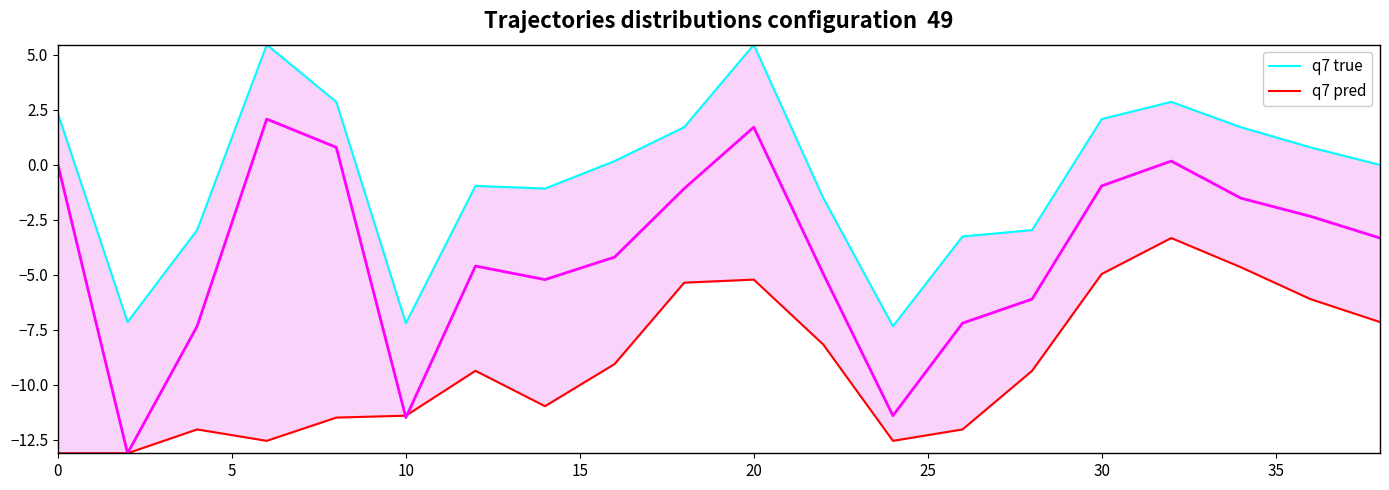

What is the value of the q7 pred point at the 17th from the left?

-3.3